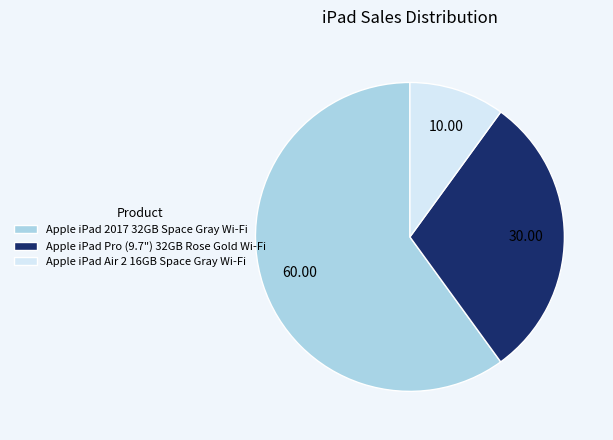

Count the number of slices in the pie.

3